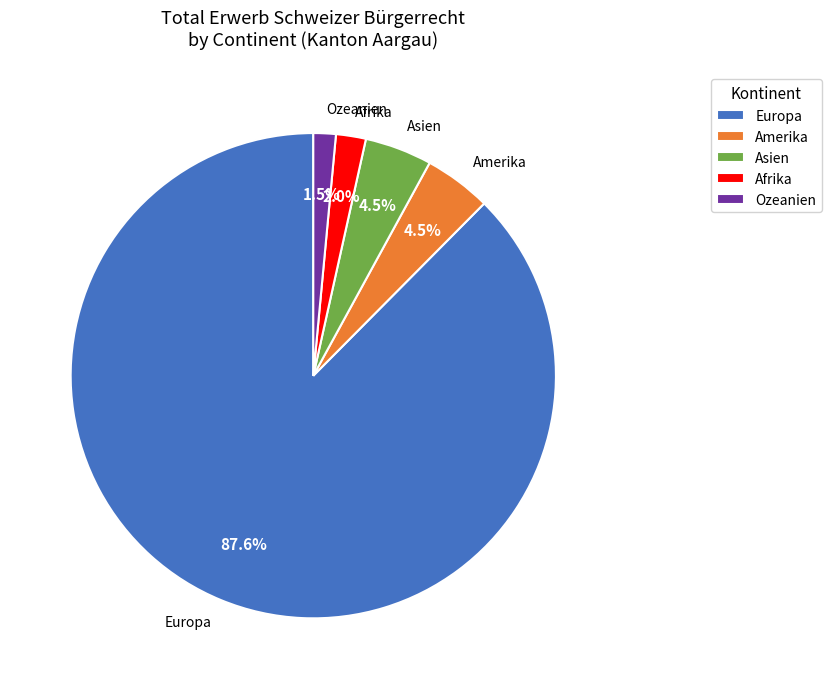

Which slice is the largest?

Europa